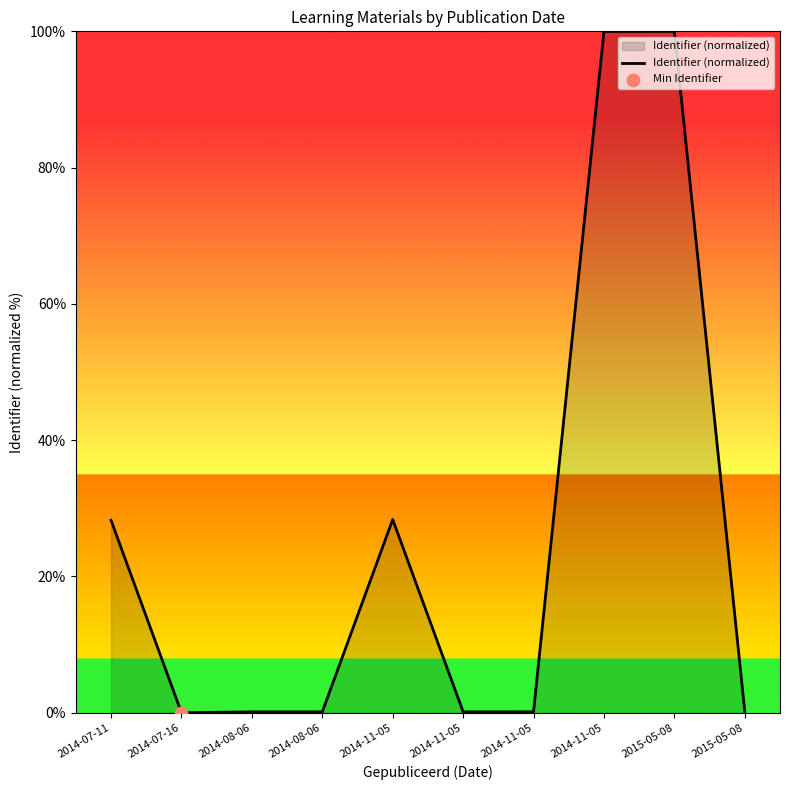

Which has a higher value, 2014-11-05 or 2014-11-05?

2014-11-05